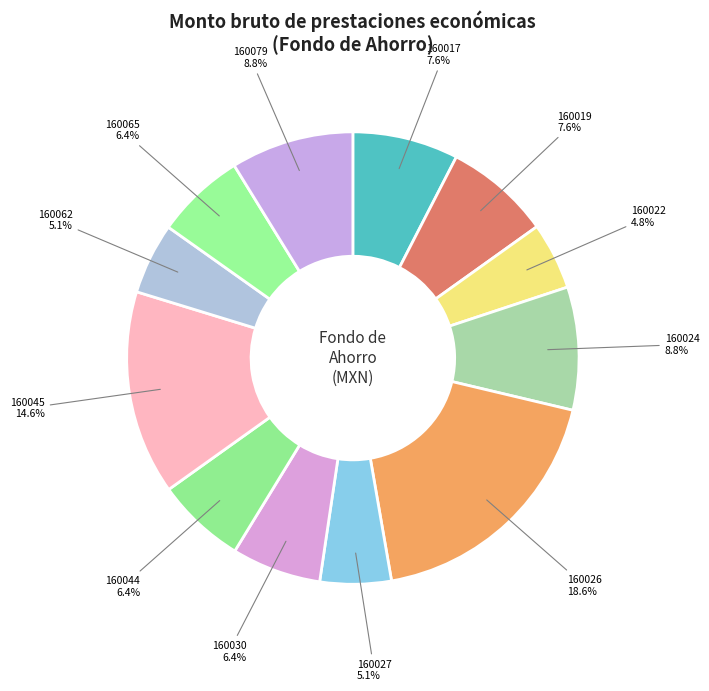

Does any single category account for the majority?

No